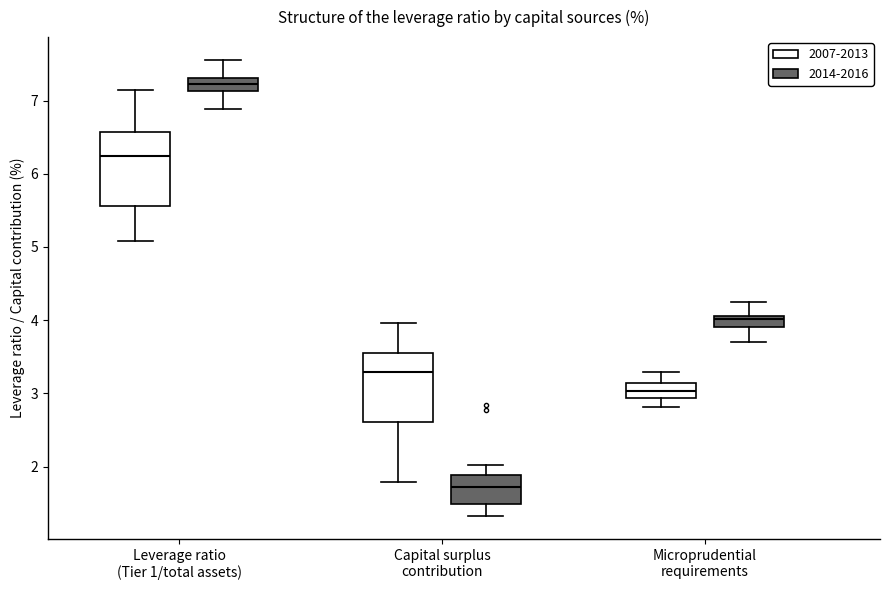

Which box's median line is the highest?

Leverage ratio (Tier 1/total assets) (2014-2016)